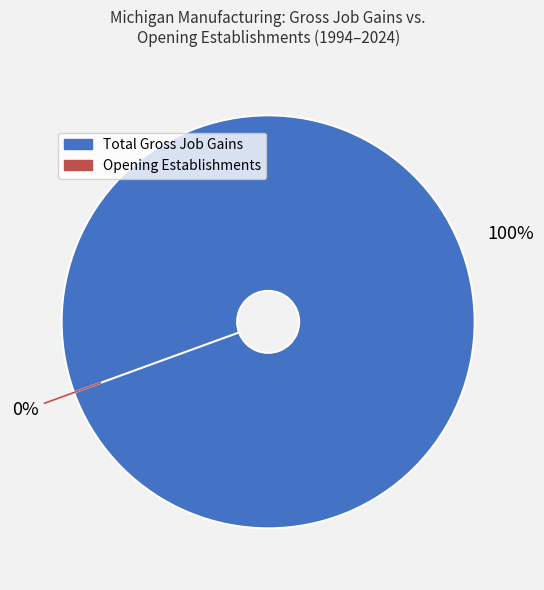

What percentage is NOT represented by Opening Establishments?

100.0%